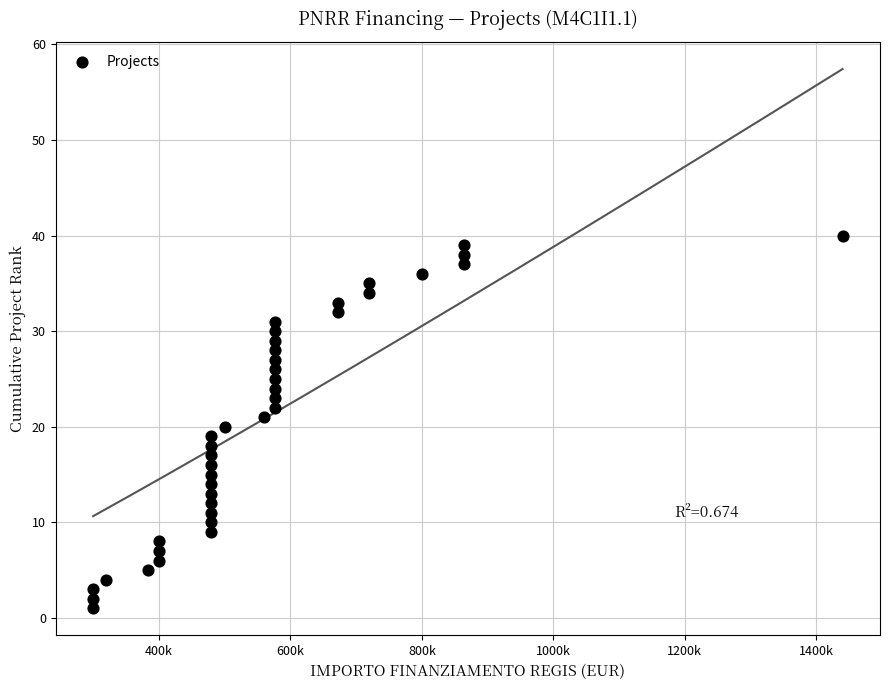

What is the range of X values (max minus min)?

1140000